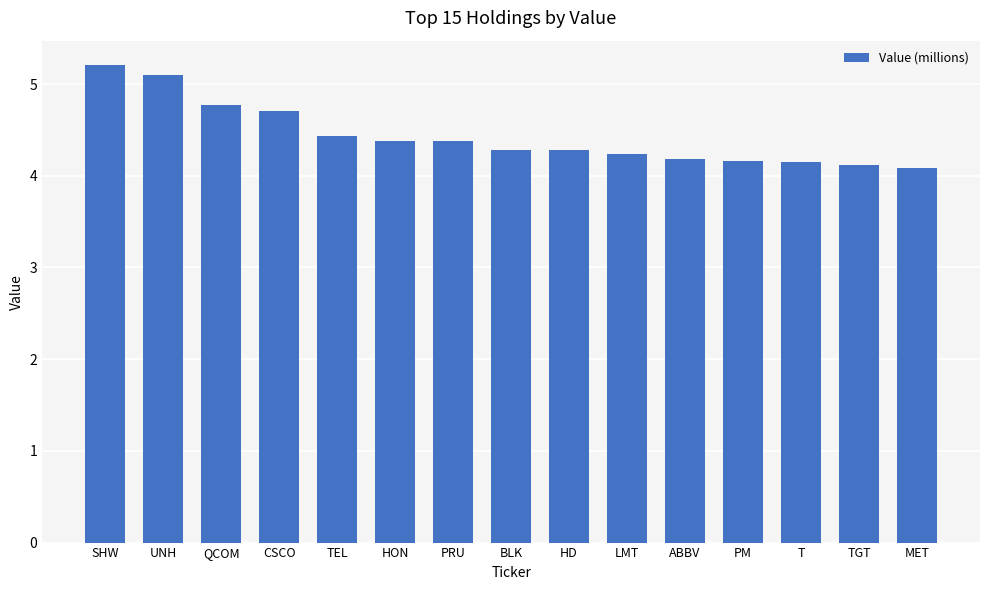

Approximately how many times larger is the value at HD compared to CSCO?

0.9